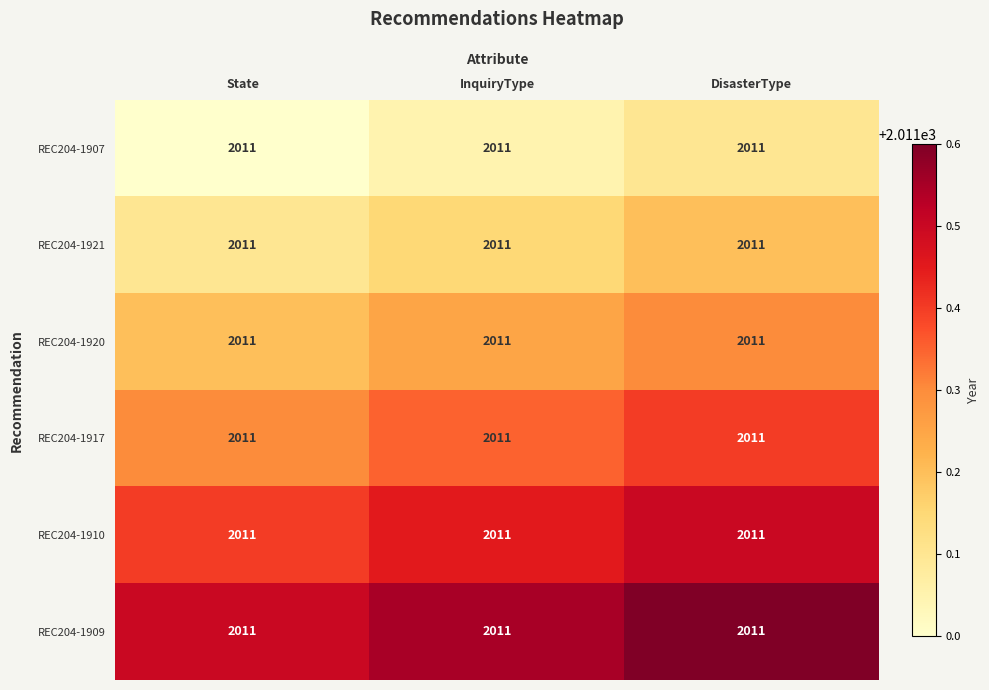

The REC204-1917 series shows 2011.4 at DisasterType. True or false?

True